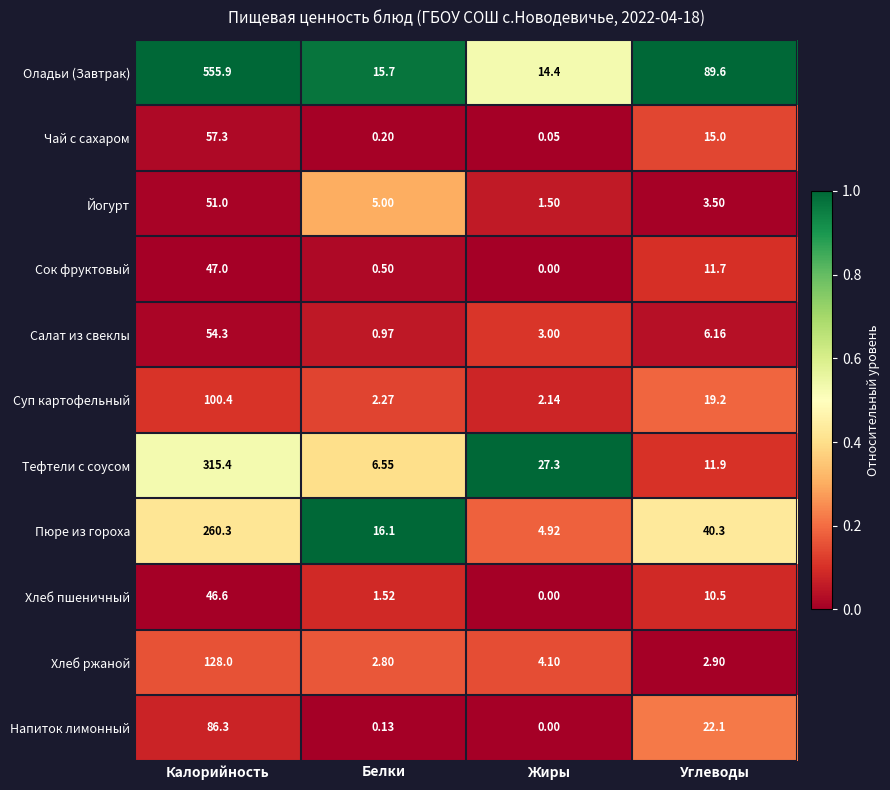

At which category does the chart reach its peak across all series?

Калорийность